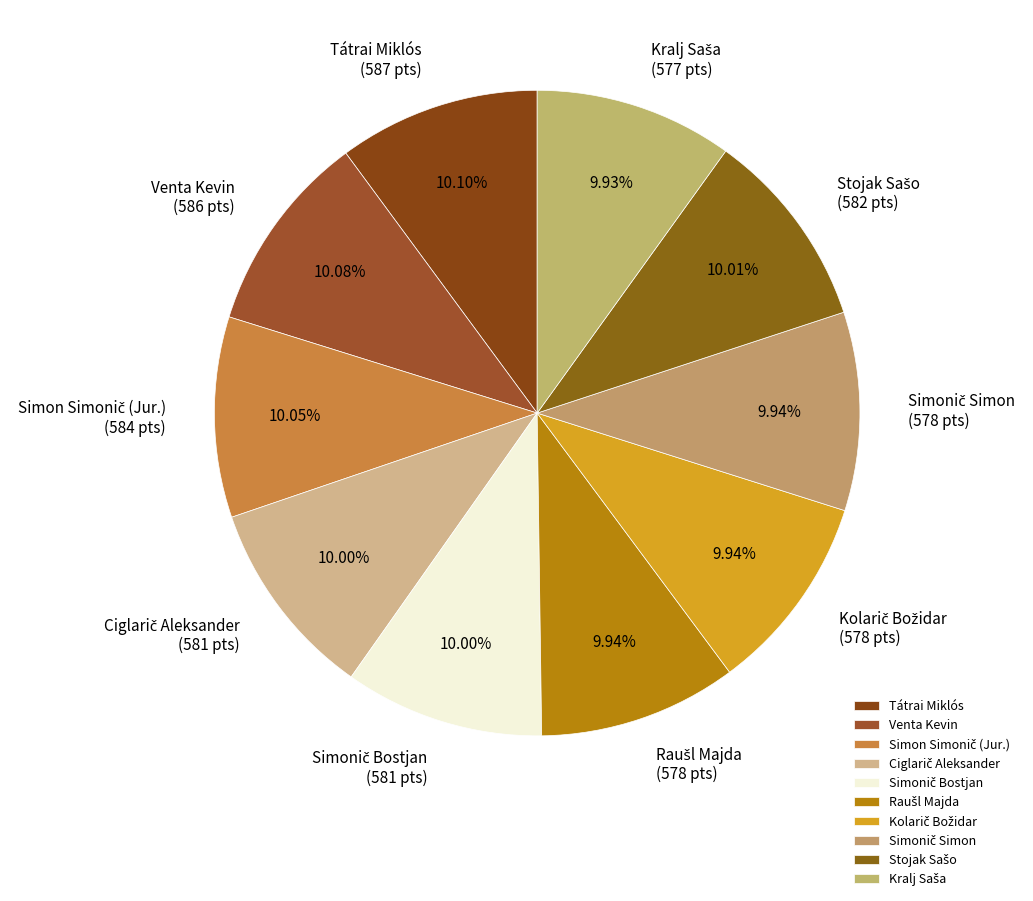

Does any single category account for the majority?

No